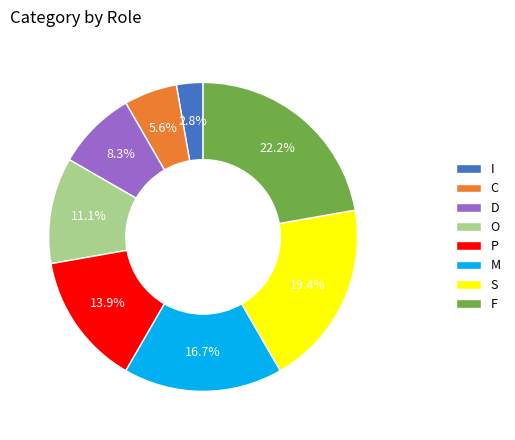

To the nearest percent, what portion does O represent?

11%